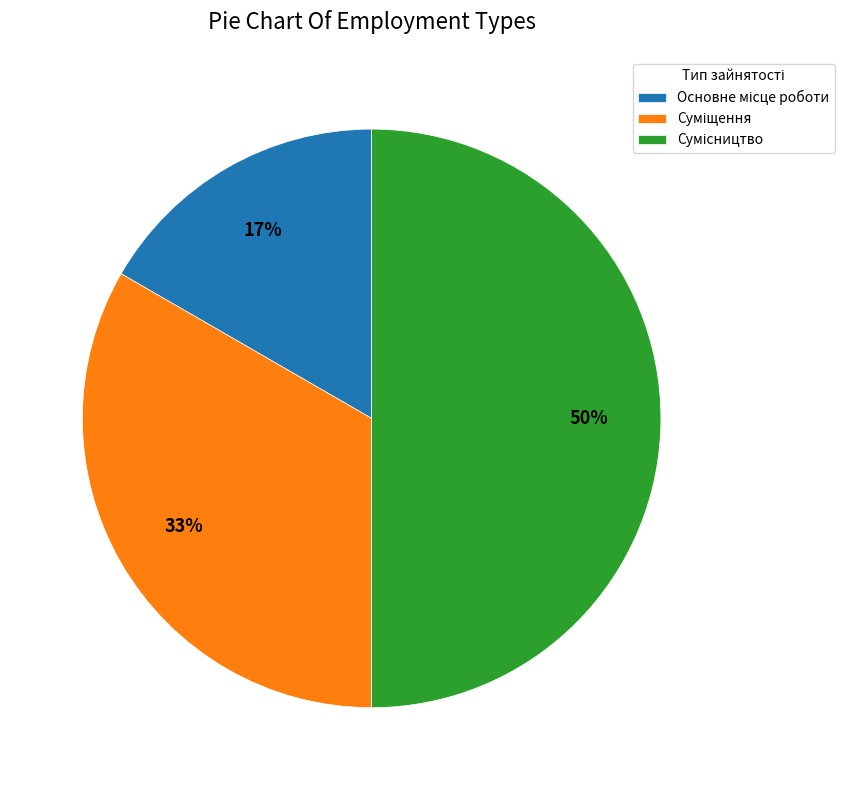

To the nearest percent, what is the average slice percentage?

33%